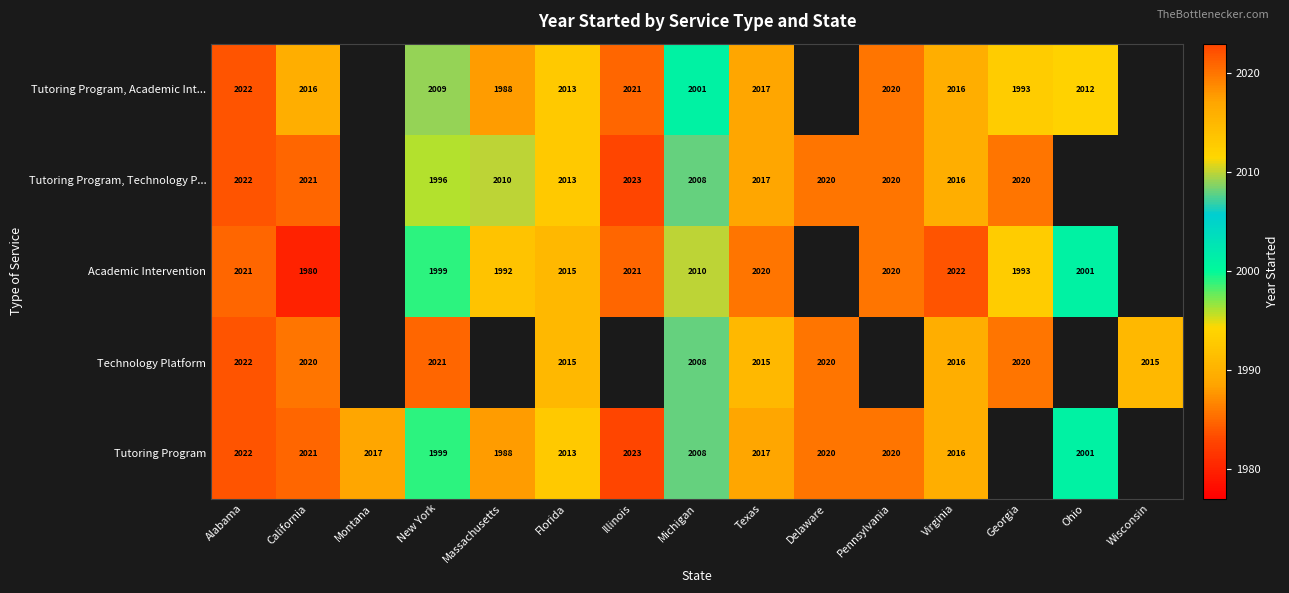

What is the difference between the Tutoring Program, Technology P... values at Virginia and New York?

20